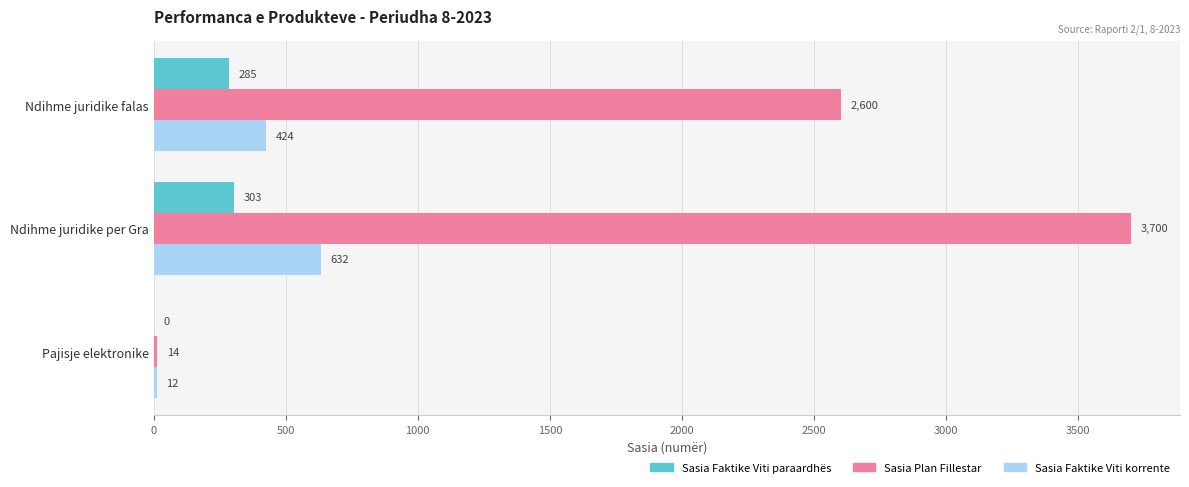

What is the total value across all series at Pajisje elektronike?

26